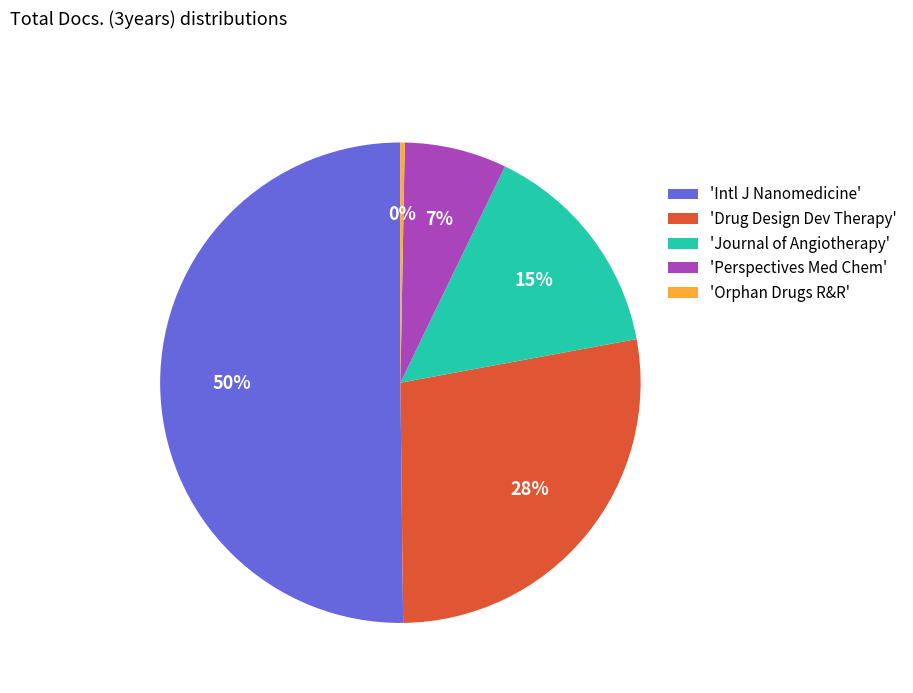

Which category accounts for the majority?

'Intl J Nanomedicine'